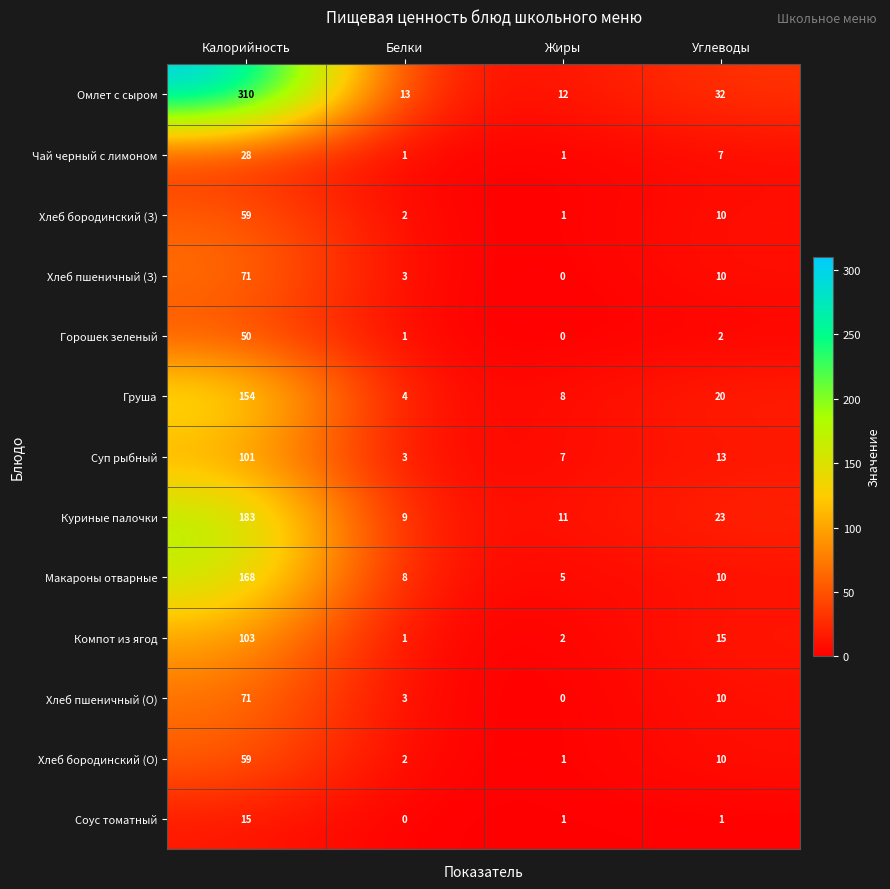

What is the maximum value shown in the chart?

310